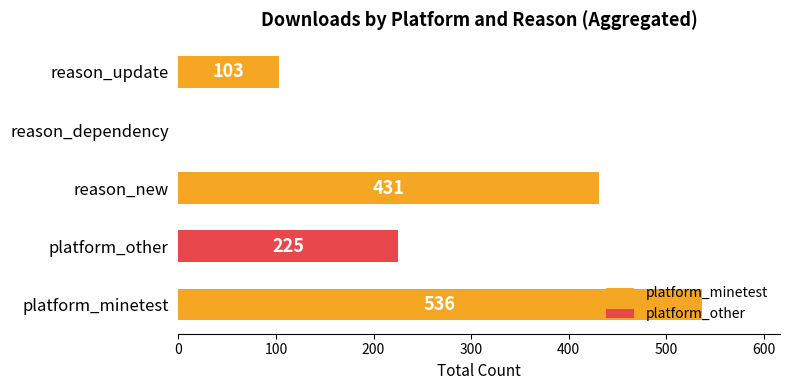

The value at platform_minetest is 536. True or false?

True